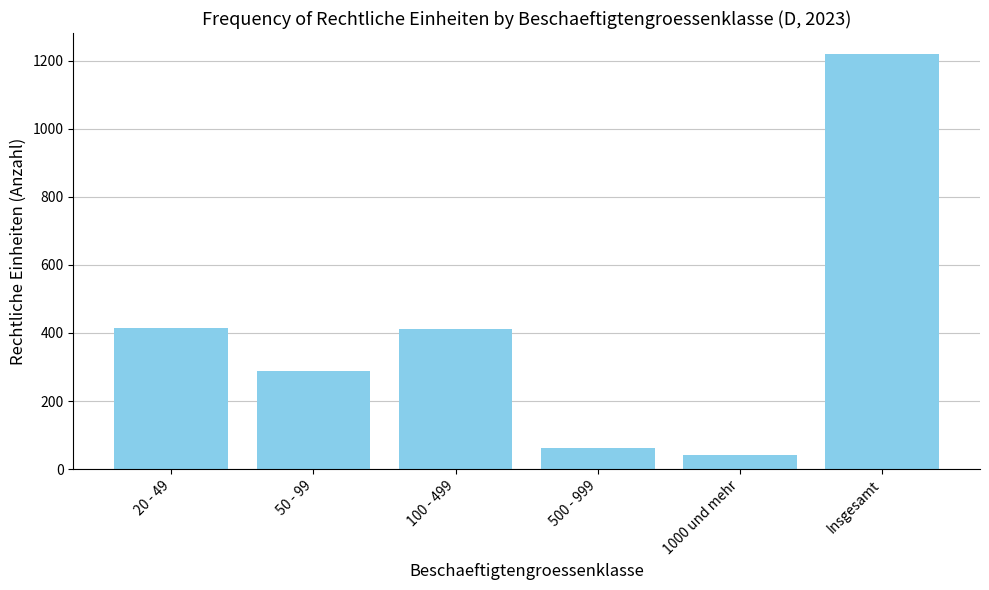

Which category has the highest value across all series?

Insgesamt